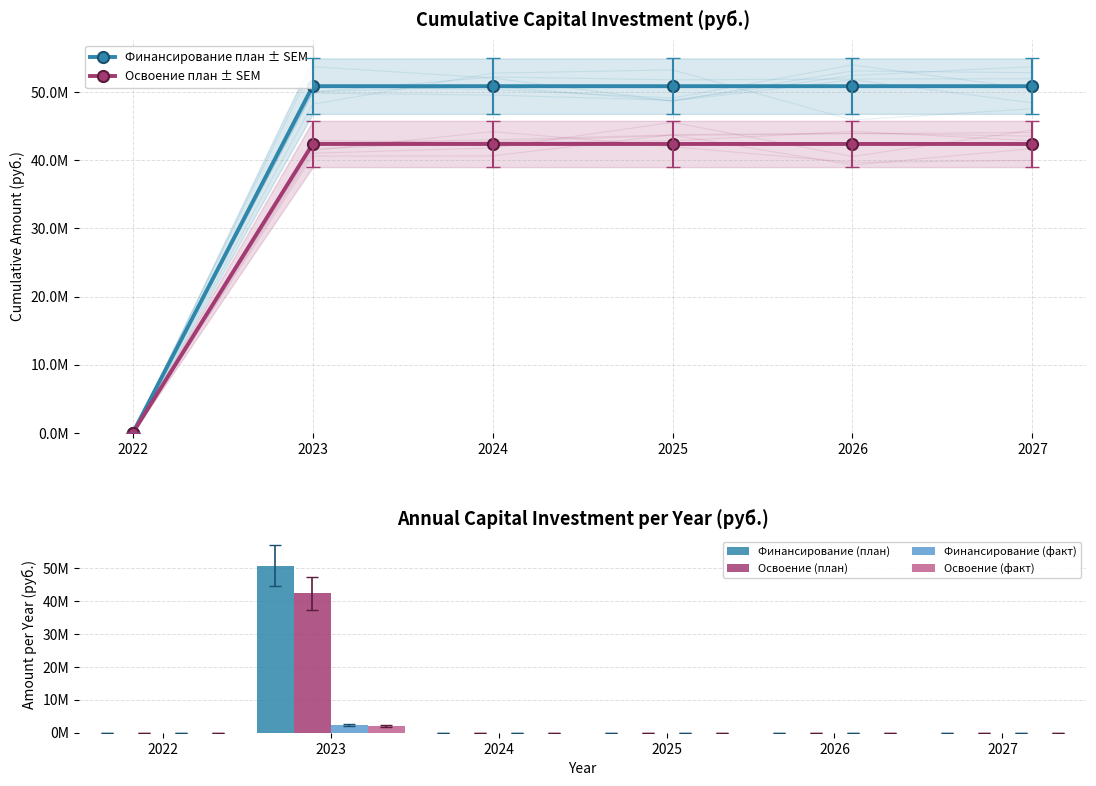

What is the average value of the Финансирование (план) series?

8472888